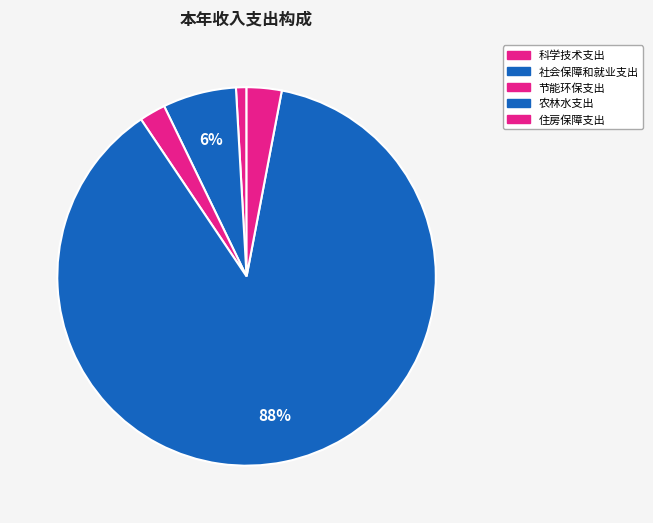

Count the number of slices in the pie.

5